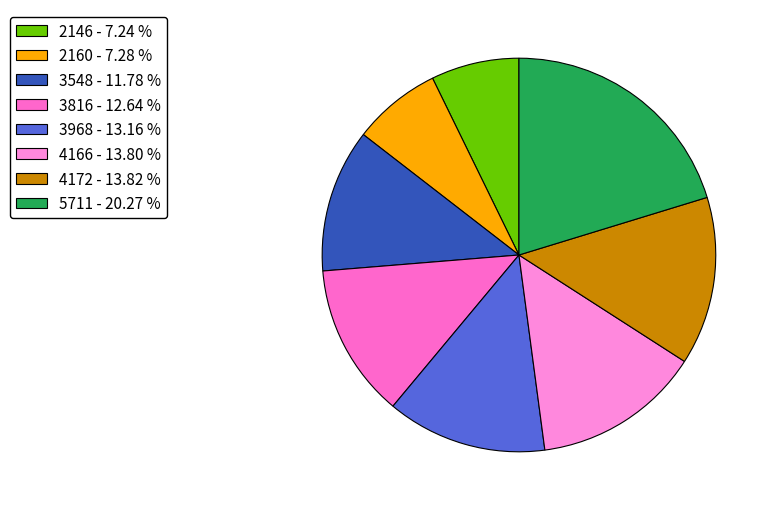

True or false: 3548 accounts for 24% of the total.

False